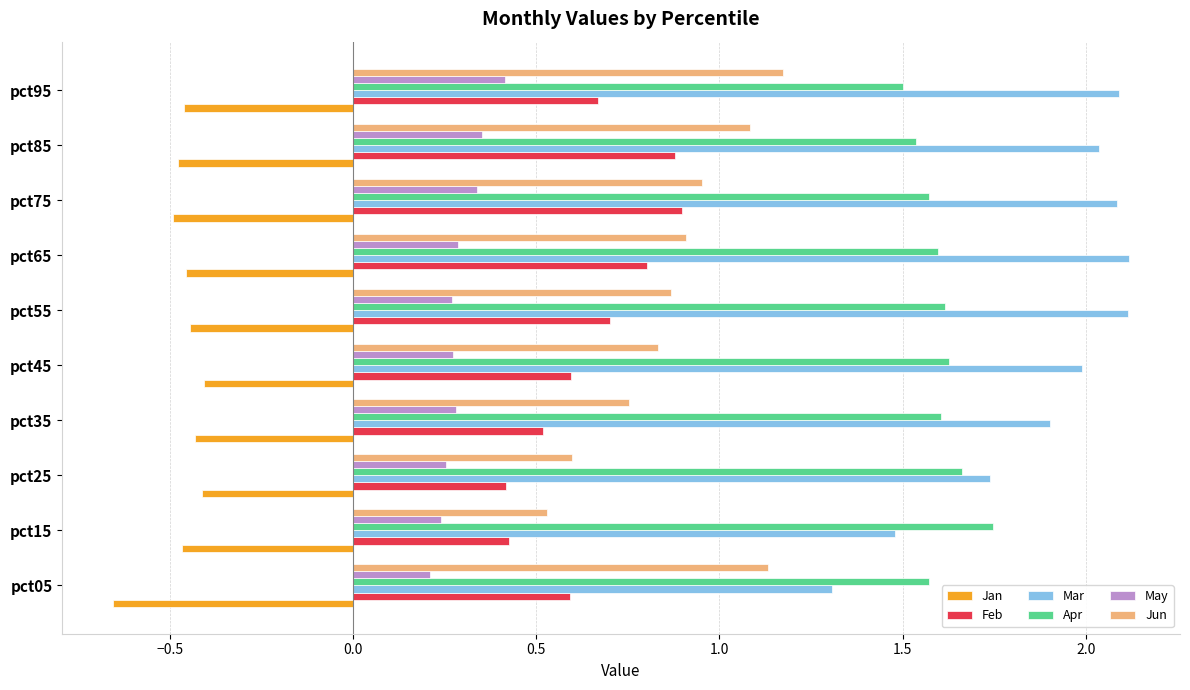

What is the sum of the Mar values at pct45 and pct95?

4.1